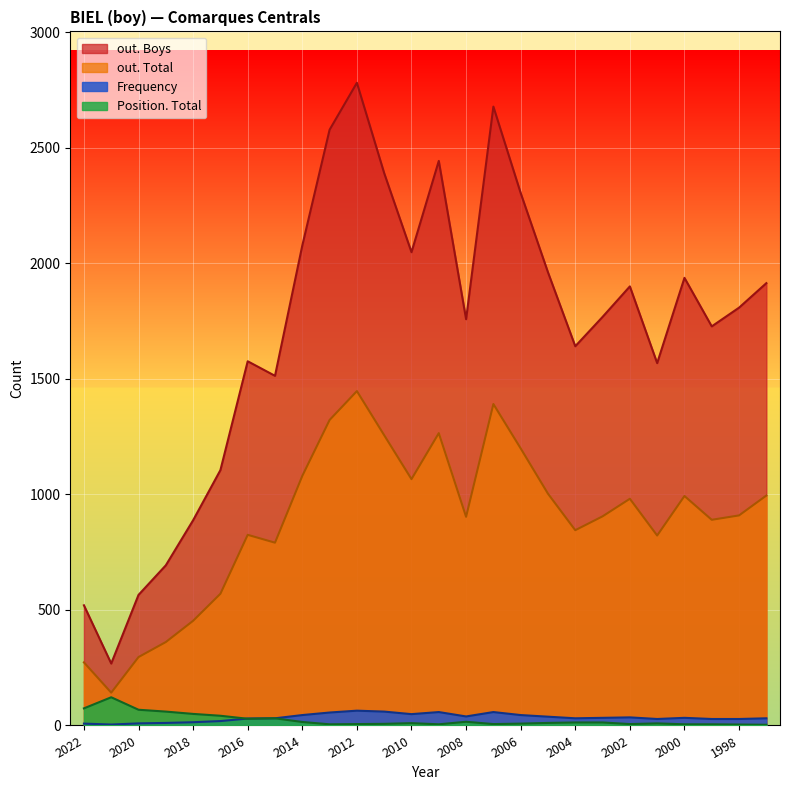

Which series has the largest total across all categories?

out. Boys